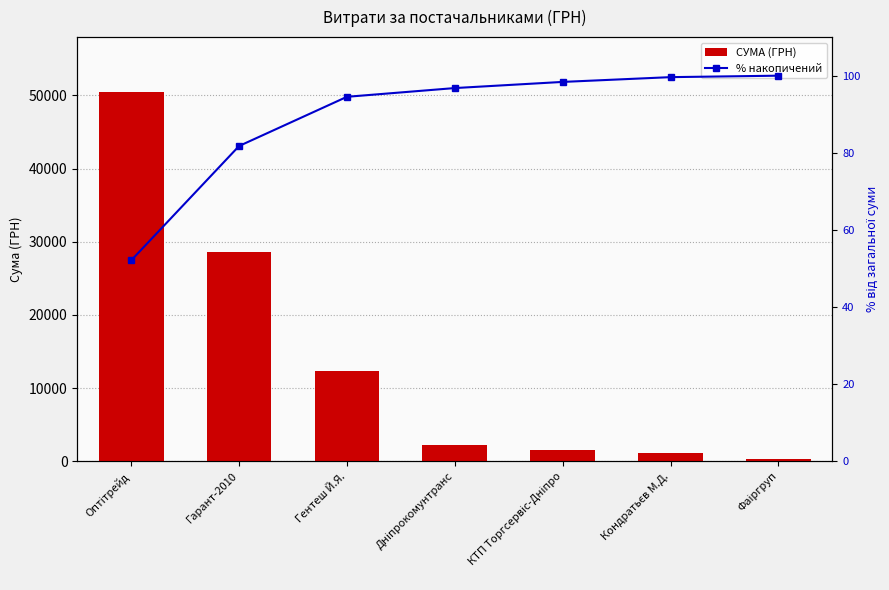

What is the difference between the highest and lowest values at Дніпрокомунтранс?

2092.1